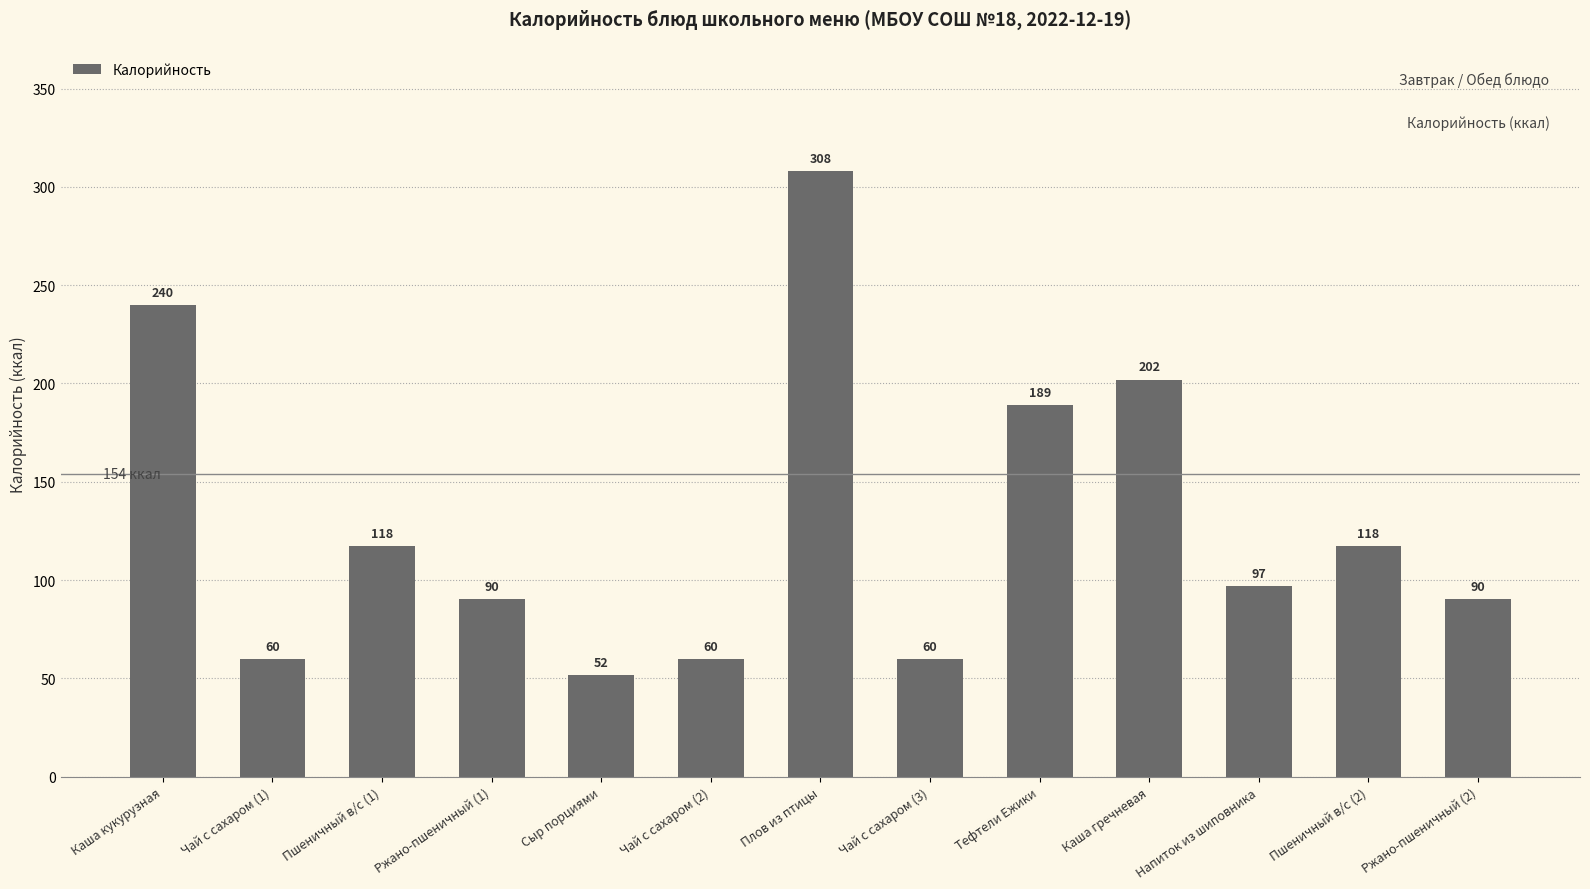

Which category has the highest value across all series?

Плов из птицы